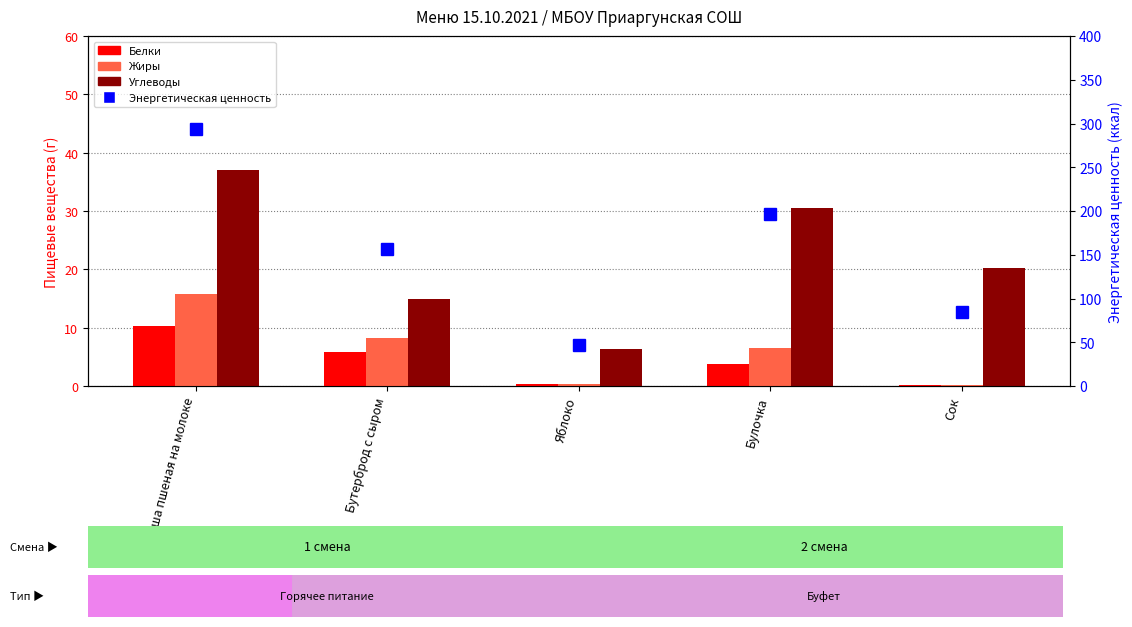

What is the label of the 4th bar from the left?

Булочка